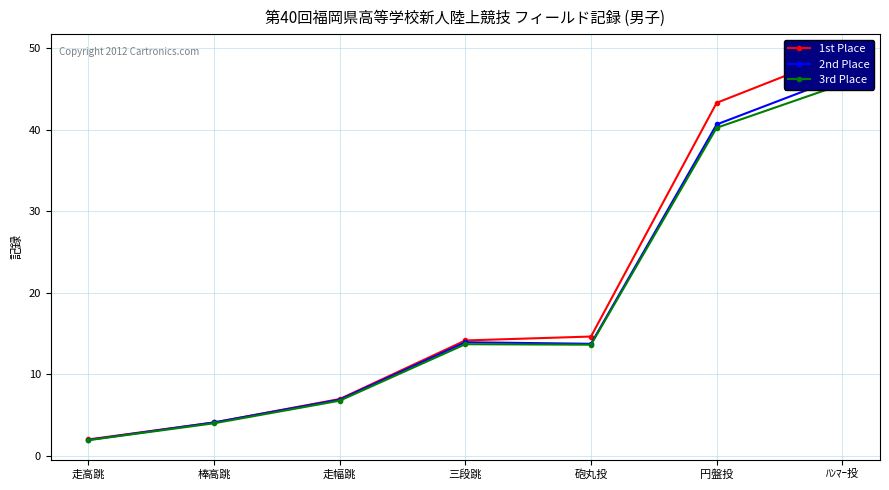

Which category has the lowest value across all series?

走高跳